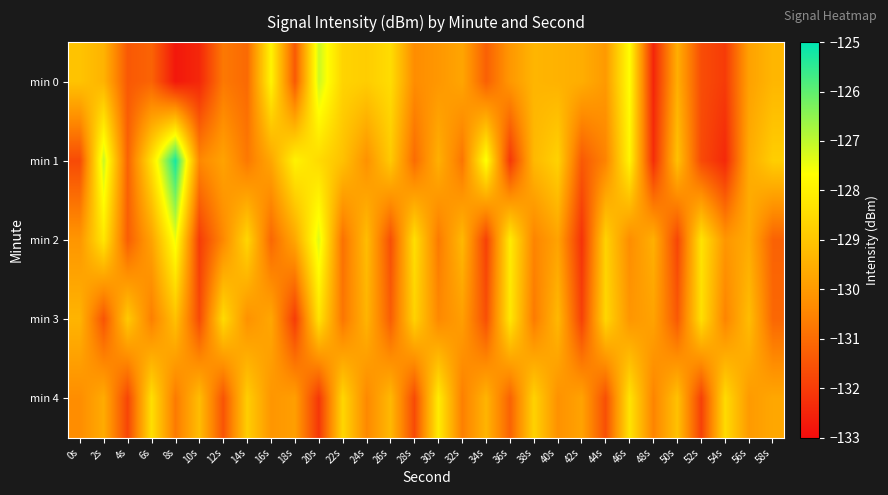

What is the maximum value shown in the chart?

-125.3